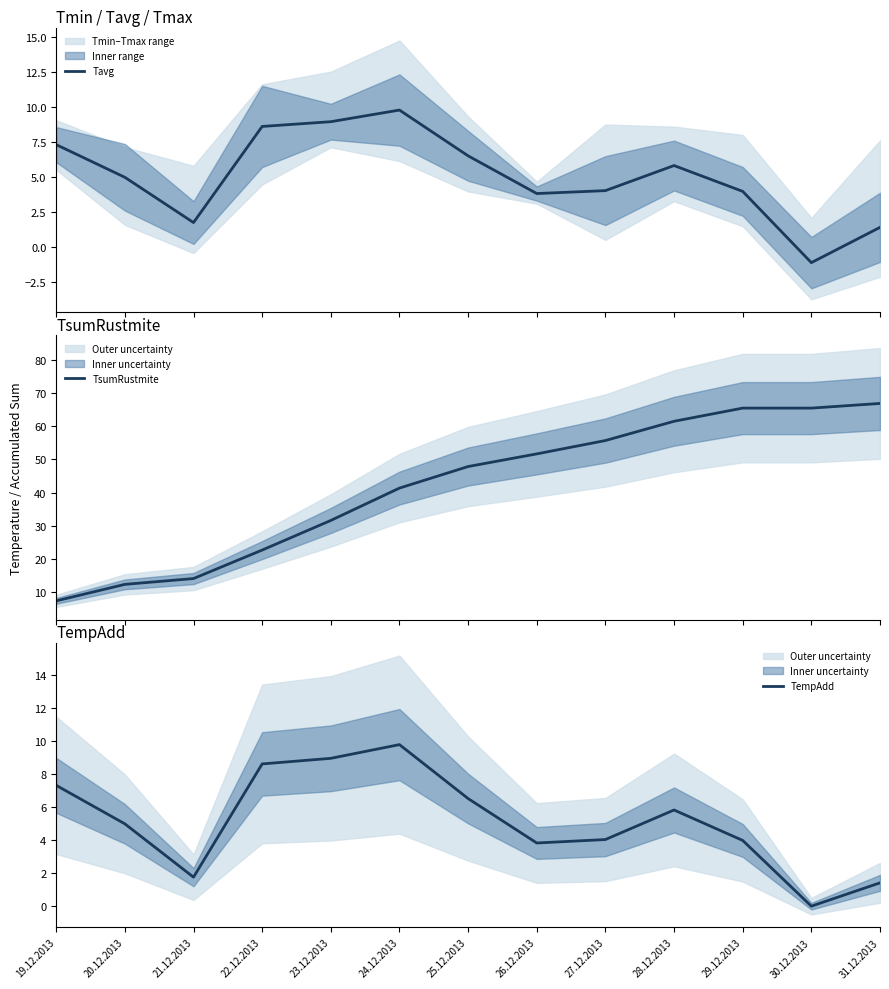

At which category does the chart reach its minimum across all series?

30.12.2013